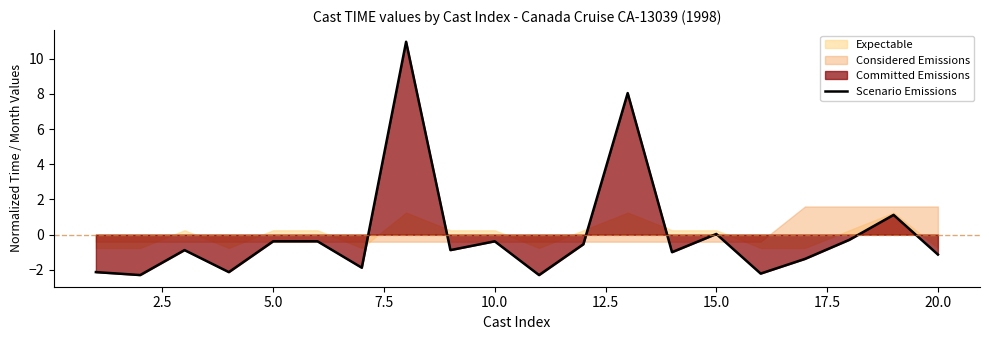

How many lines are shown in the chart?

1